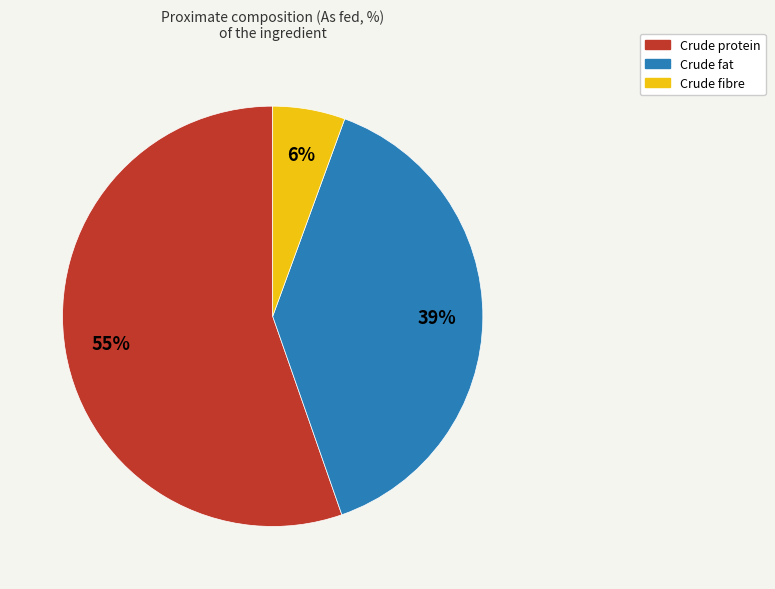

True or false: Crude fat accounts for 51% of the total.

False